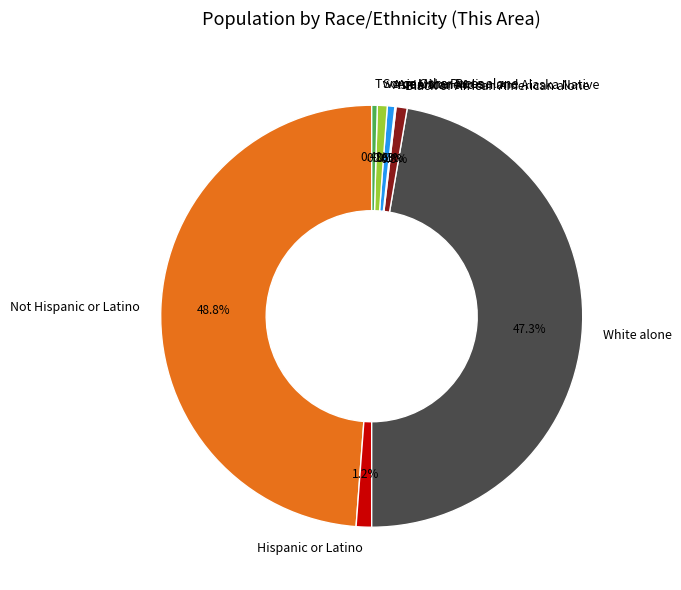

How much of the chart is everything except White alone?

52.7%